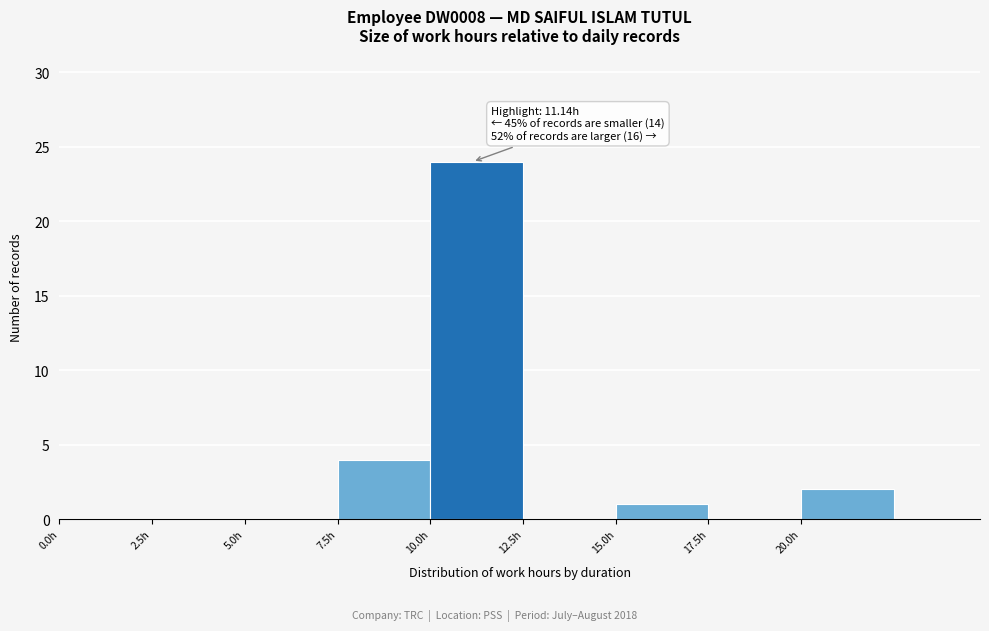

Over which range of the x-axis is the bar tallest?

10.0 to 12.5